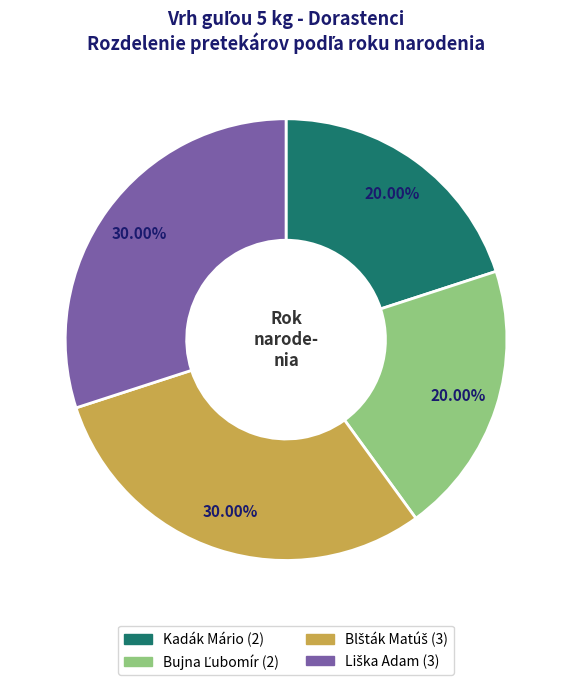

Does any single category account for the majority?

No